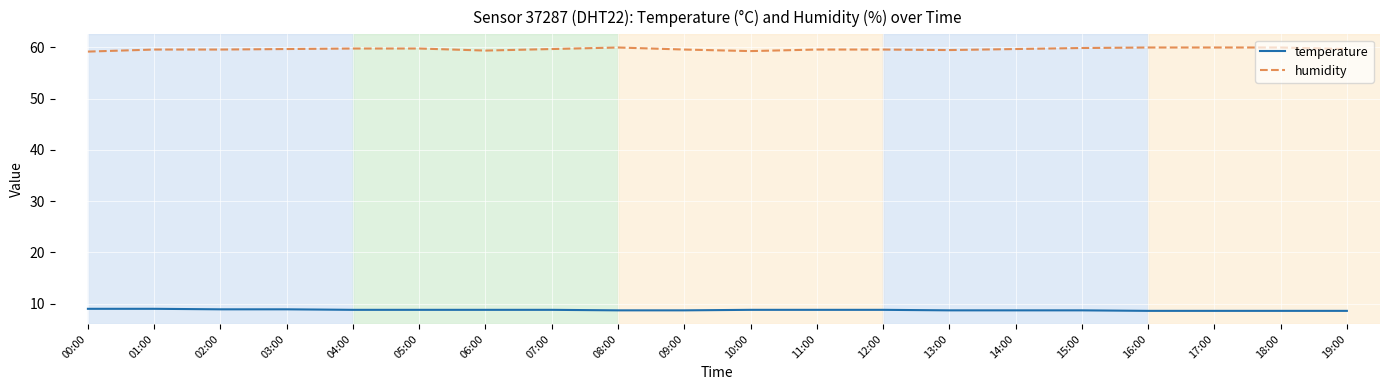

At how many categories does at least one series exceed 41?

20